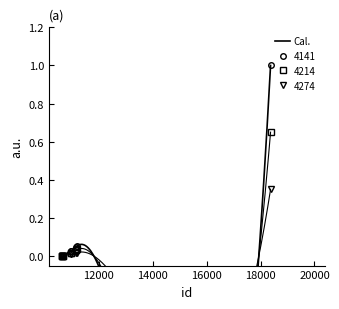

What is the difference between the values at 18373 and 10658?

1.0